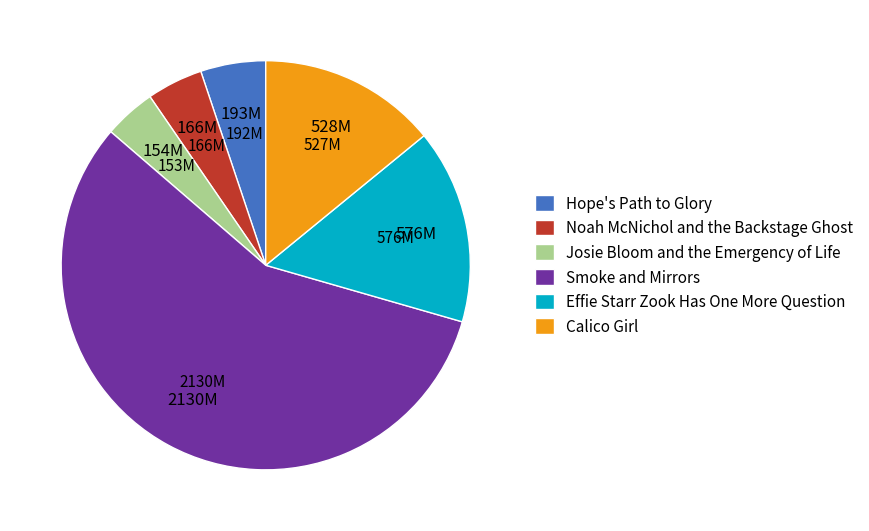

Is it true that Josie Bloom and the Emergency of Life is 4% of the pie?

True